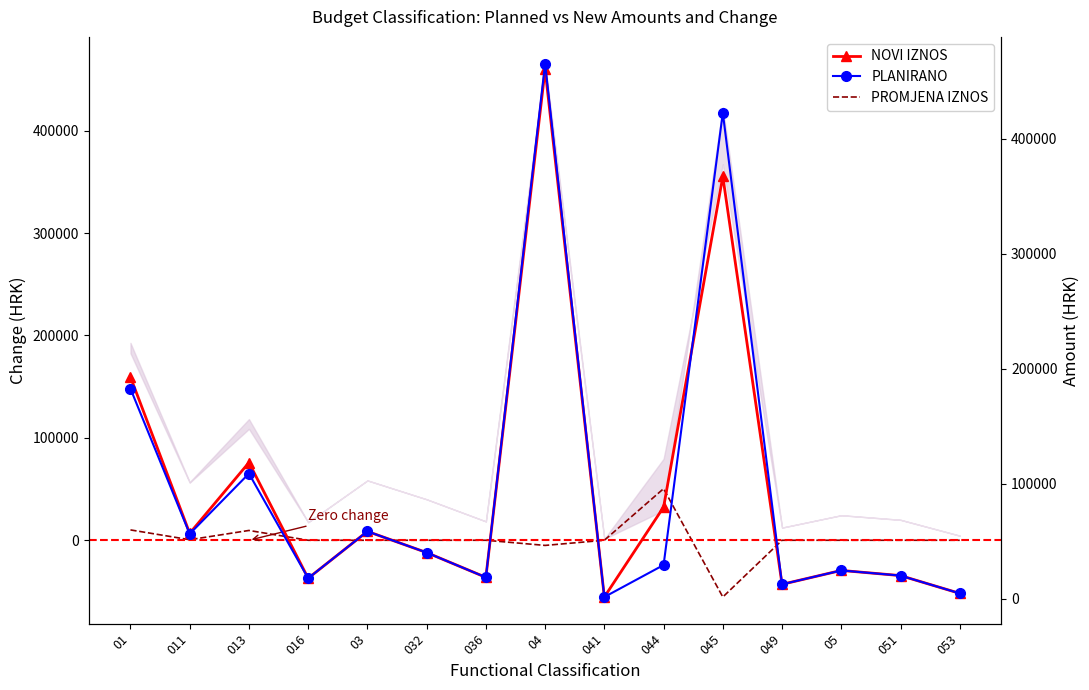

How many interior local peaks does the NOVI IZNOS series have?

5